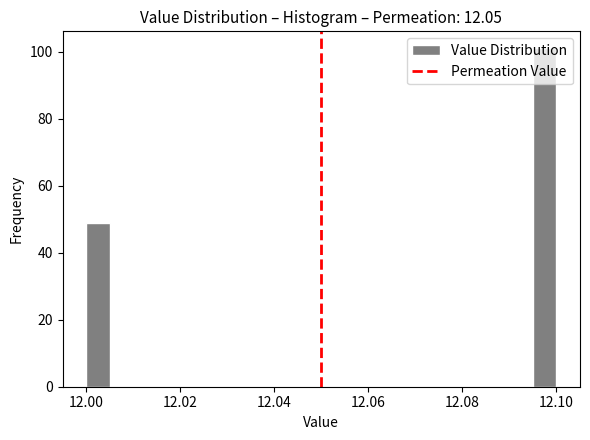

Read against the x-axis, roughly where is the centre of the tallest bar?

12.098